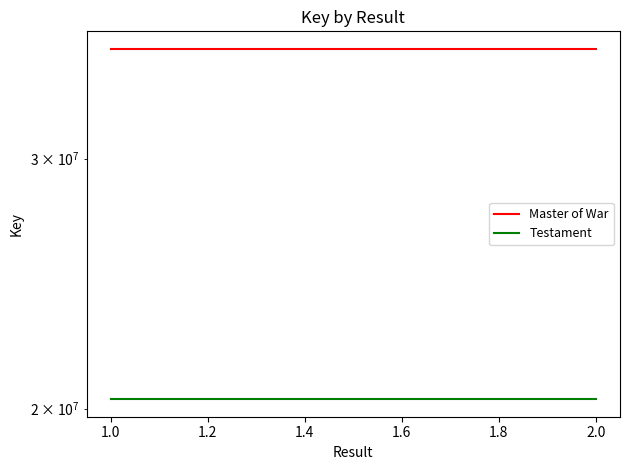

Is this an area chart (filled region under the line)?

No